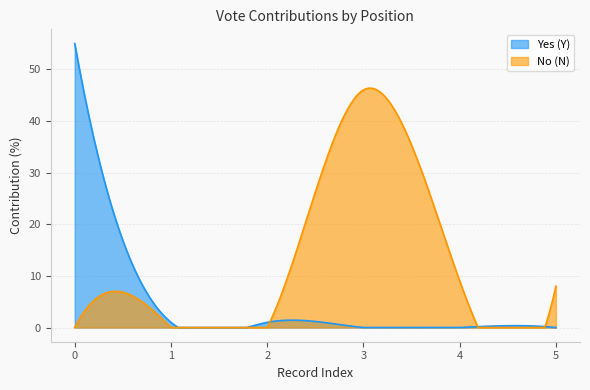

What is the average value of the No (N) series?

12.7